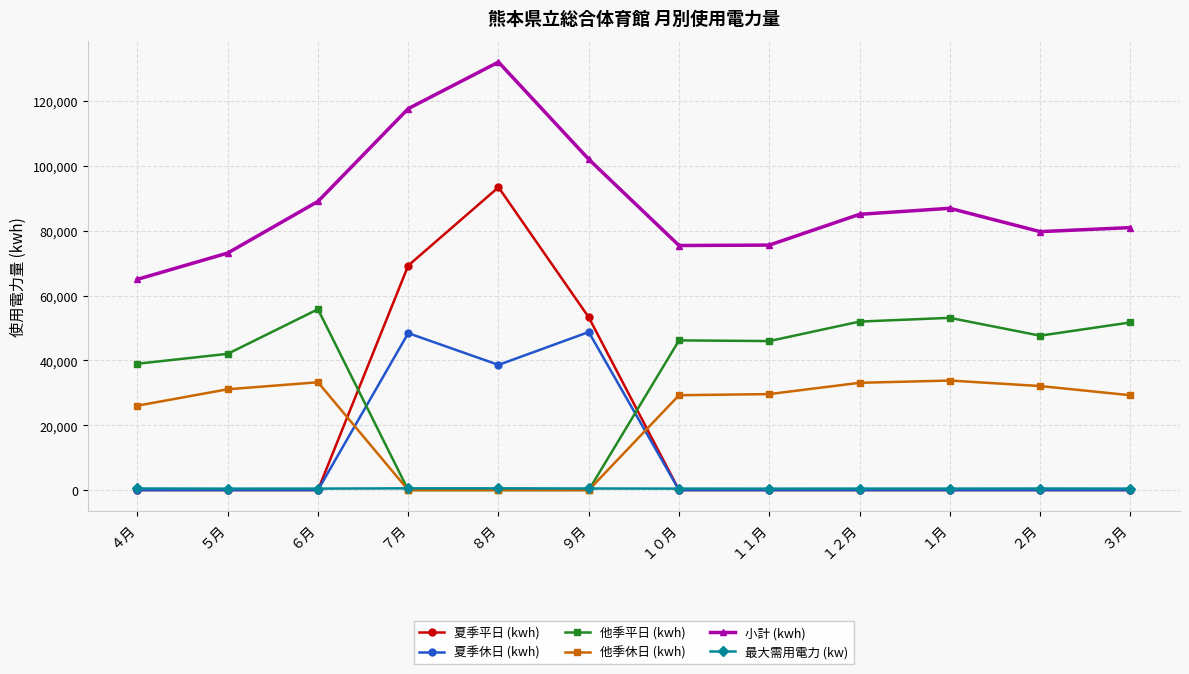

After their last crossing, which series has the higher values: 他季休日 (kwh) or 夏季休日 (kwh)?

他季休日 (kwh)